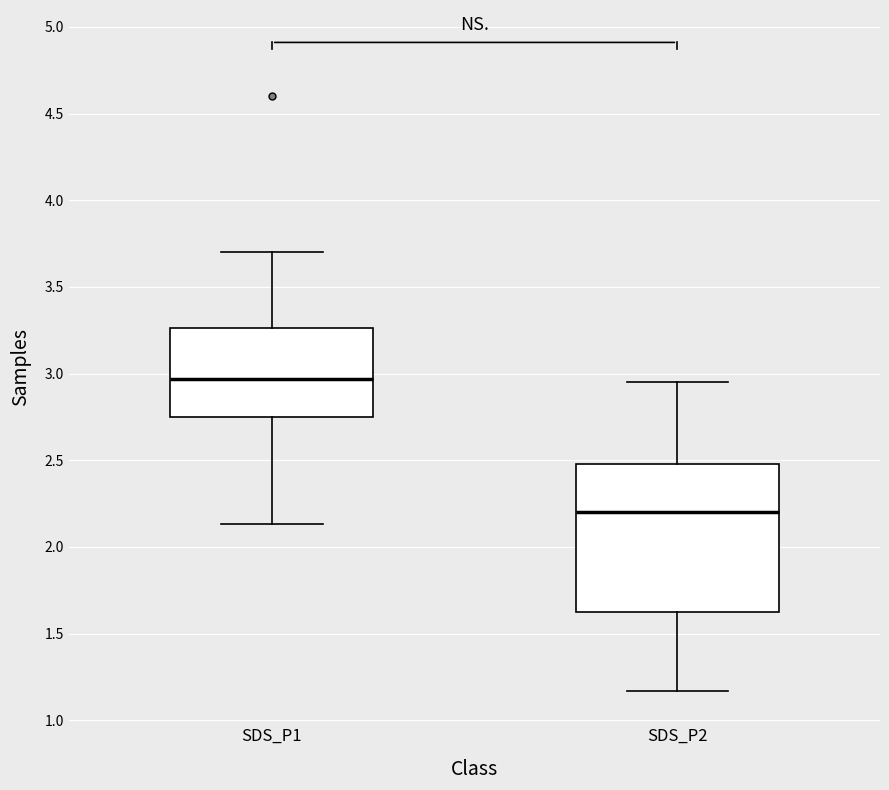

Which box has the highest median line?

SDS_P1